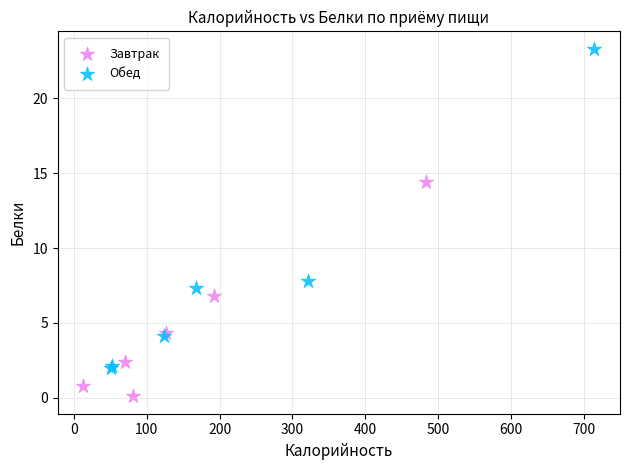

Which series has the largest Y range (max minus min)?

Обед